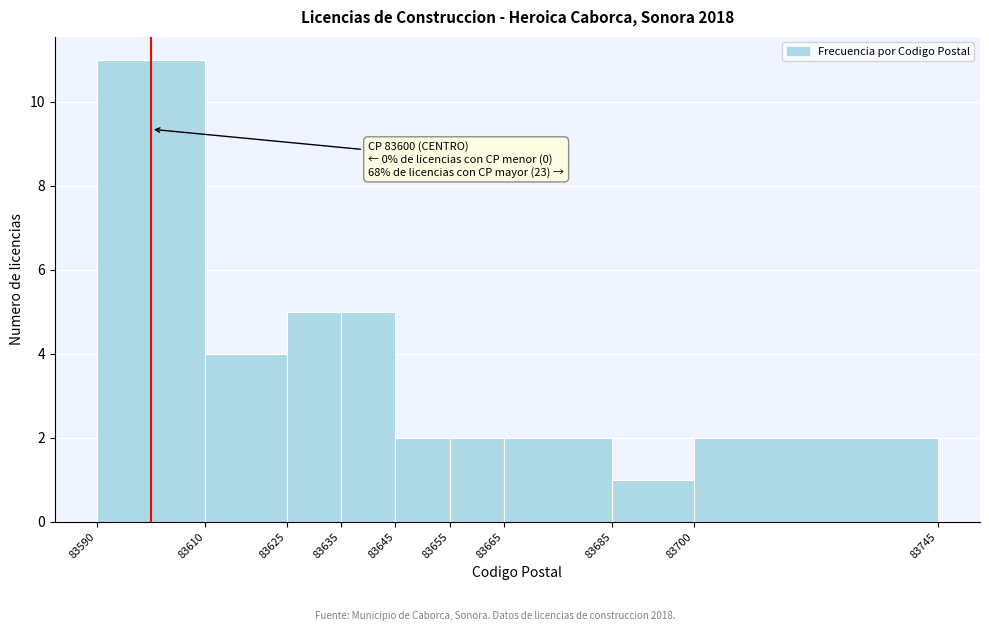

Which range on the x-axis has the tallest bar?

83590 to 83610